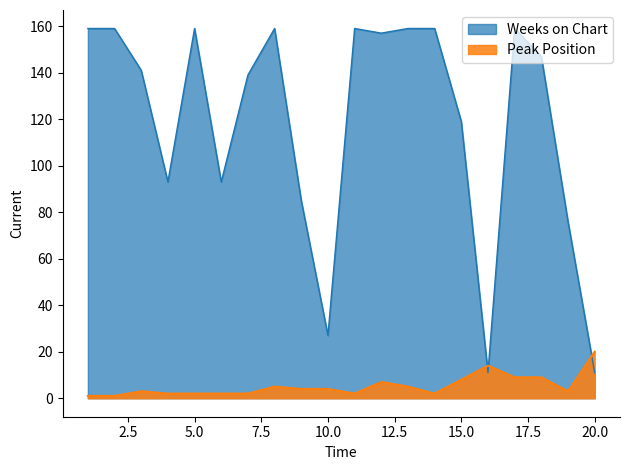

At which label does Weeks on Chart first exceed 147?

1